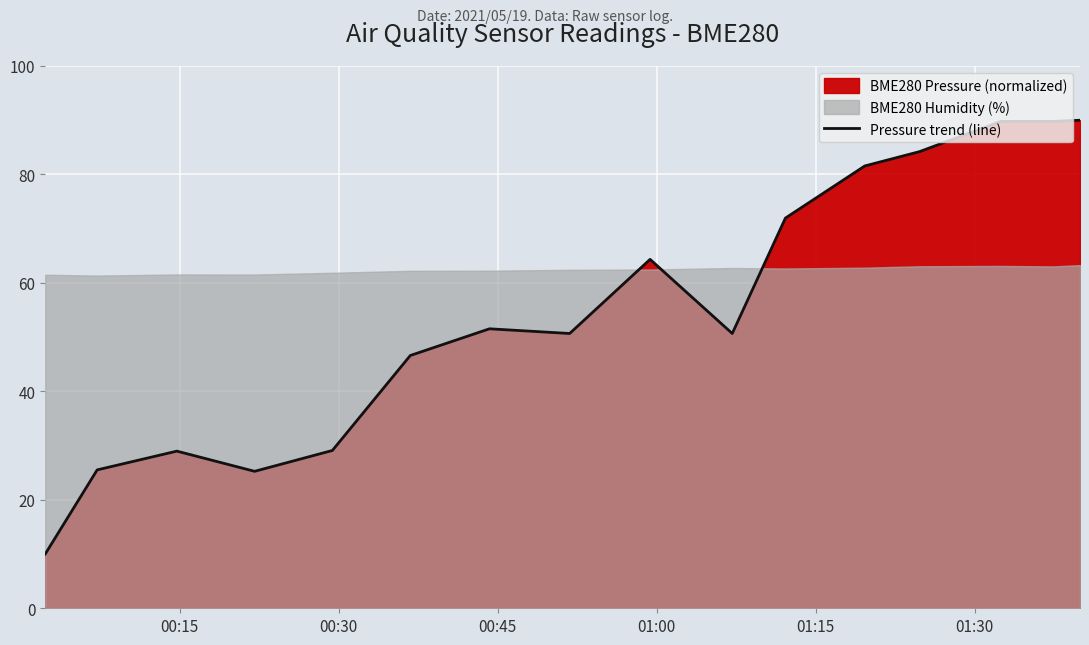

What is the lowest value of the Pressure trend (line) series?

10.0